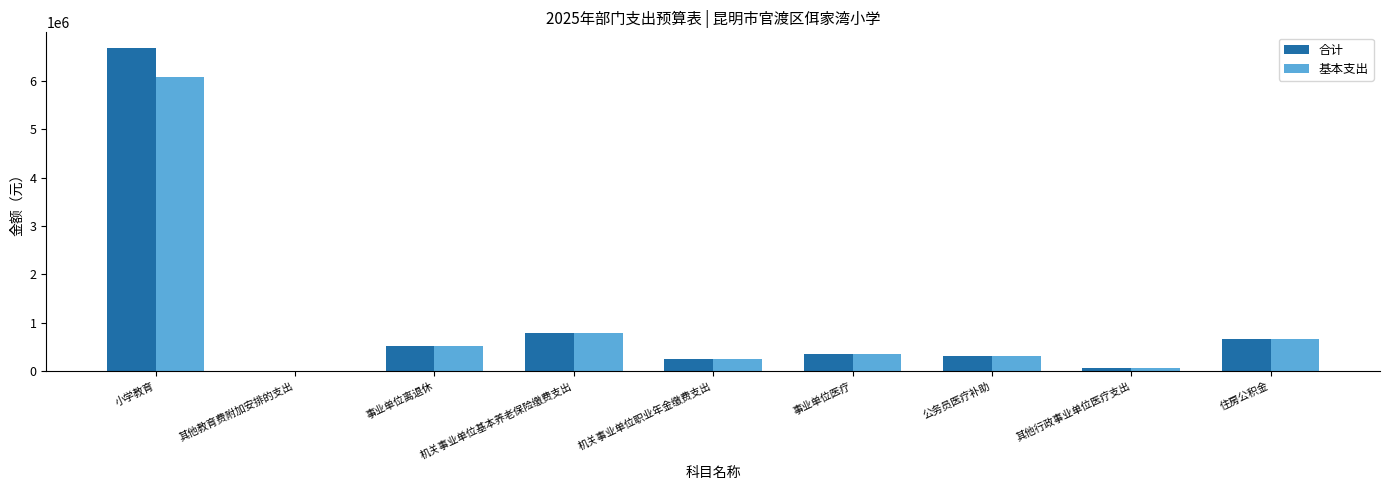

What is the maximum value shown in the chart?

6663958